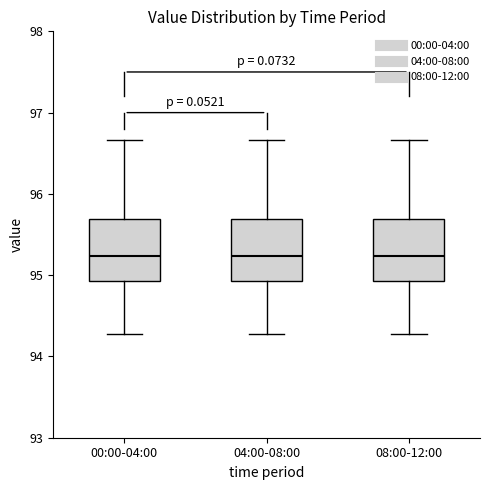

Reading left to right, read every box against the y-axis: the position of its median line, the range the box covers, and the ends of its whiskers. The values are not printed on the chart, so give them approximately, as read against the axis.

00:00-04:00: median 95.2, box 94.9 to 95.7, whiskers 94.3 to 96.7
04:00-08:00: median 95.2, box 94.9 to 95.7, whiskers 94.3 to 96.7
08:00-12:00: median 95.2, box 94.9 to 95.7, whiskers 94.3 to 96.7